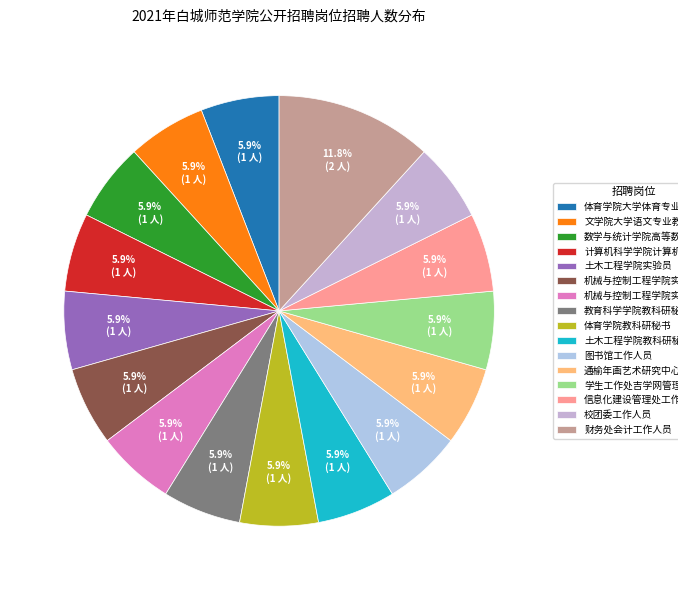

Rank the categories by value from highest to lowest.

财务处会计工作人员, 体育学院大学体育专业教师, 文学院大学语文专业教师, 数学与统计学院高等数学专业教师, 计算机科学学院计算机基础专业教师, 土木工程学院实验员, 机械与控制工程学院实验员, 机械与控制工程学院实训工作人员, 教育科学学院教科研秘书, 体育学院教科研秘书, 土木工程学院教科研秘书, 图书馆工作人员, 通榆年画艺术研究中心工作人员, 学生工作处吉学网管理员, 信息化建设管理处工作人员, 校团委工作人员